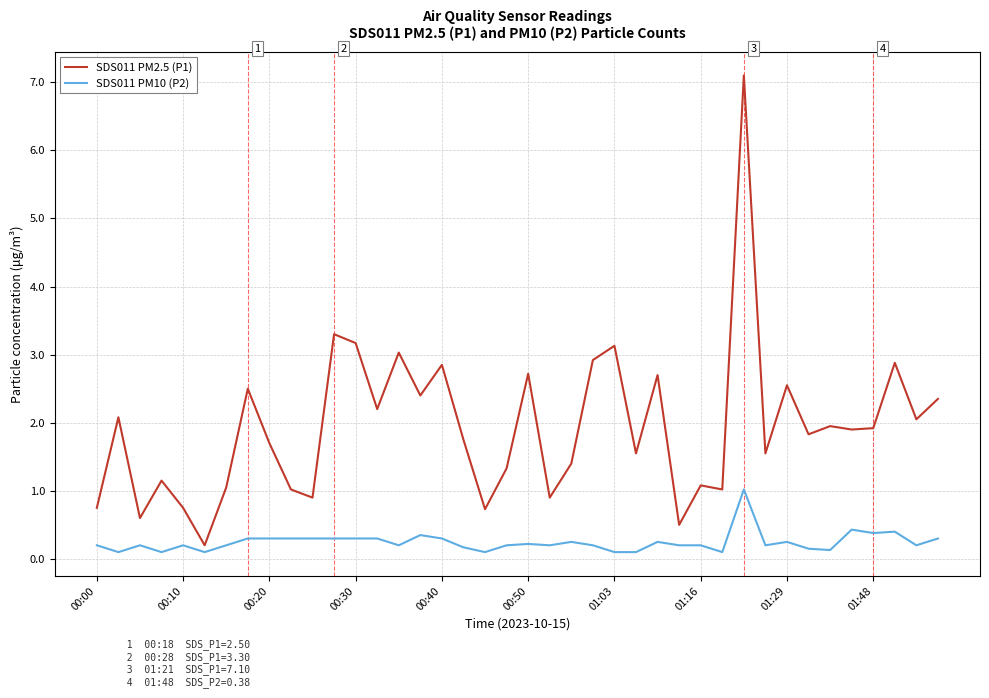

Rank the series by their maximum value, from lowest to highest.

SDS011 PM10 (P2), SDS011 PM2.5 (P1)